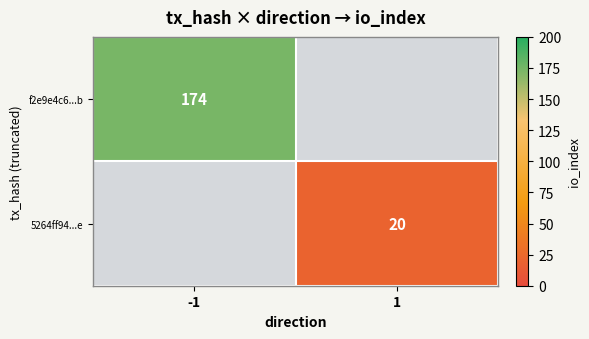

True or false: 5264ff94...e has a value of 11 at 1.

False